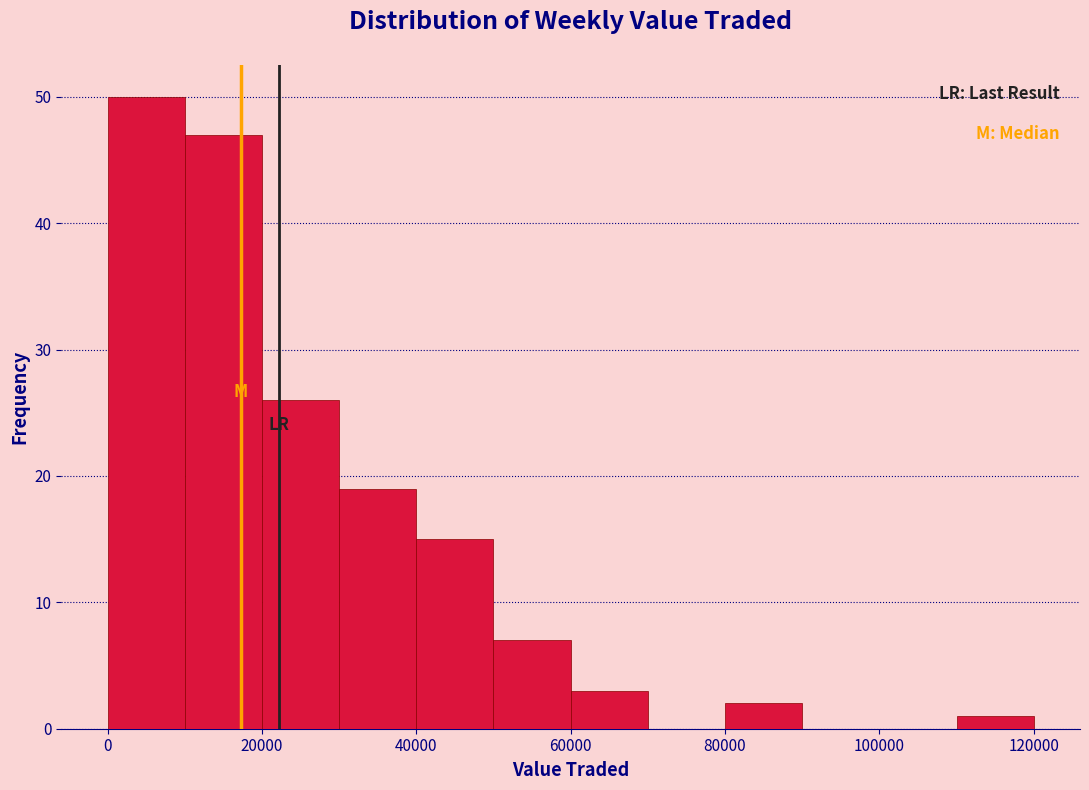

How tall is the bar that spans 50000 to 60000 on the x-axis? The values are not printed on the chart, so give them approximately, as read against the axis.

7